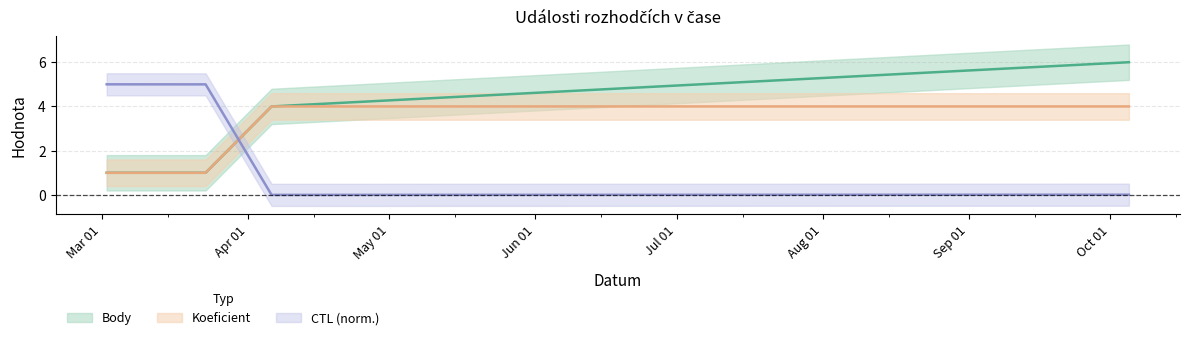

Reading left to right, extract all data points from this chart.

Body: 1.0	1.0	4.0	6.0
Koeficient: 1.0	1.0	4.0	4.0
CTL: 5.0	5.0	0.0	0.0